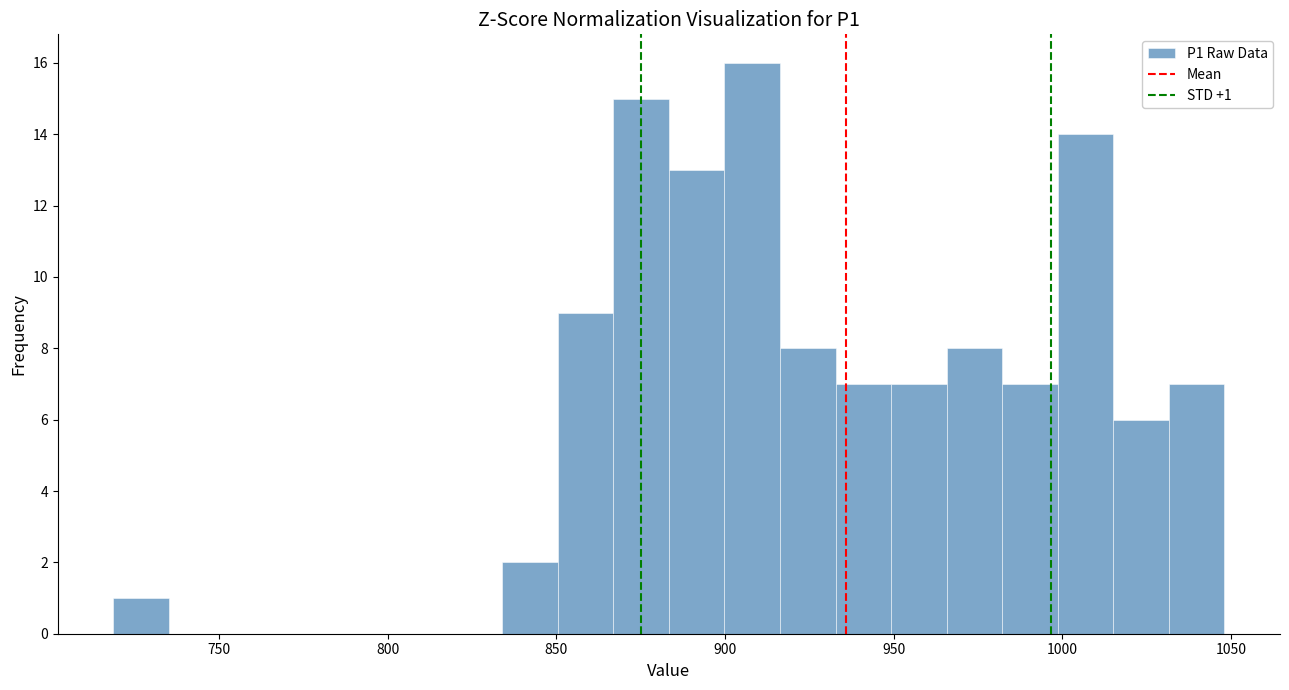

Around what value on the x-axis is the tallest bar? Give the approximate position of its centre, as read against the axis.

910